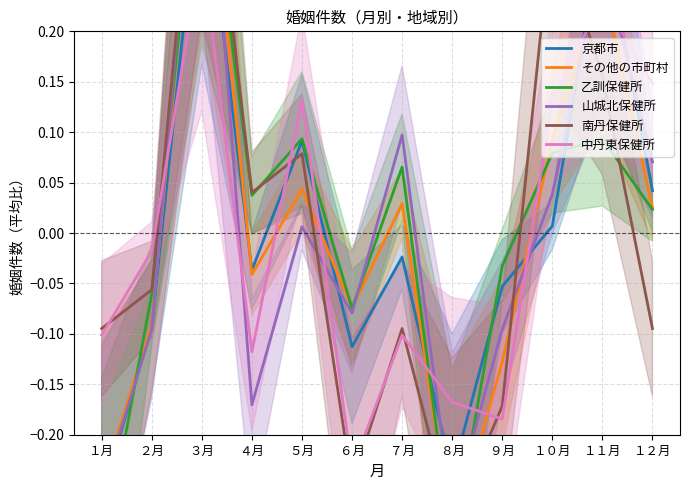

Where do 京都市 and 乙訓保健所 first cross each other?

１月 and ２月